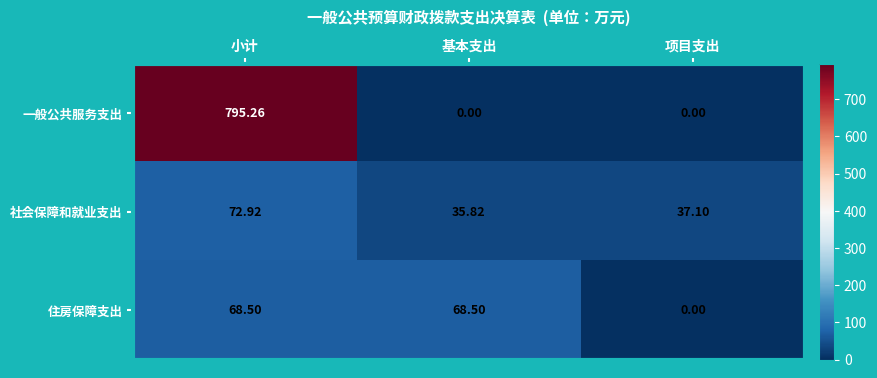

How many categories are shown in the chart?

3